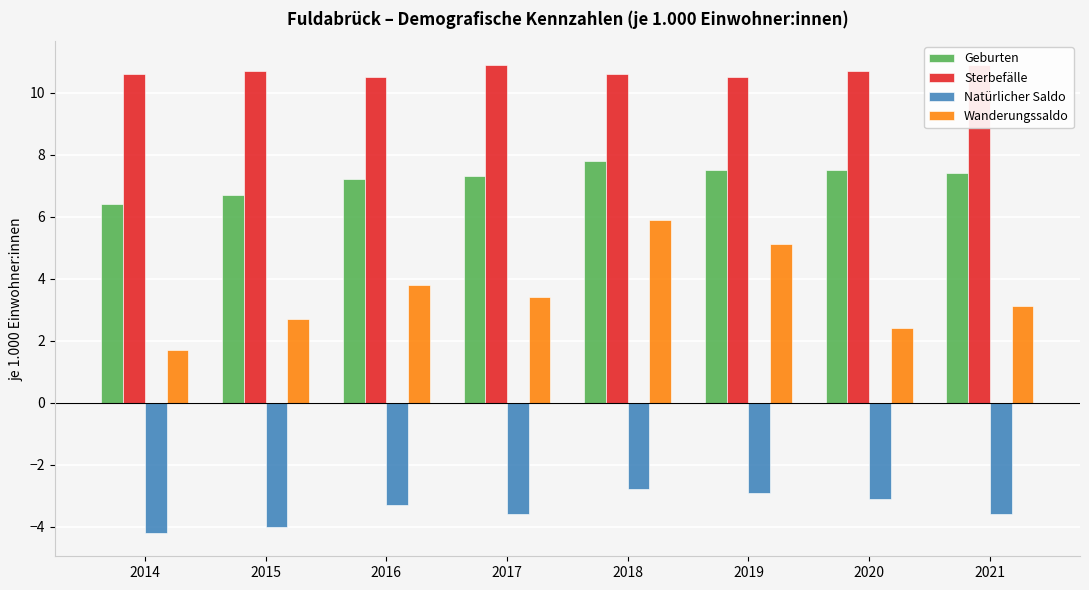

How many distinct data groups are displayed?

4